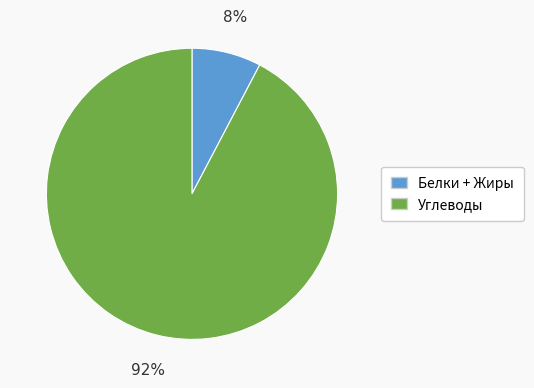

Is there a majority slice in this chart?

Yes